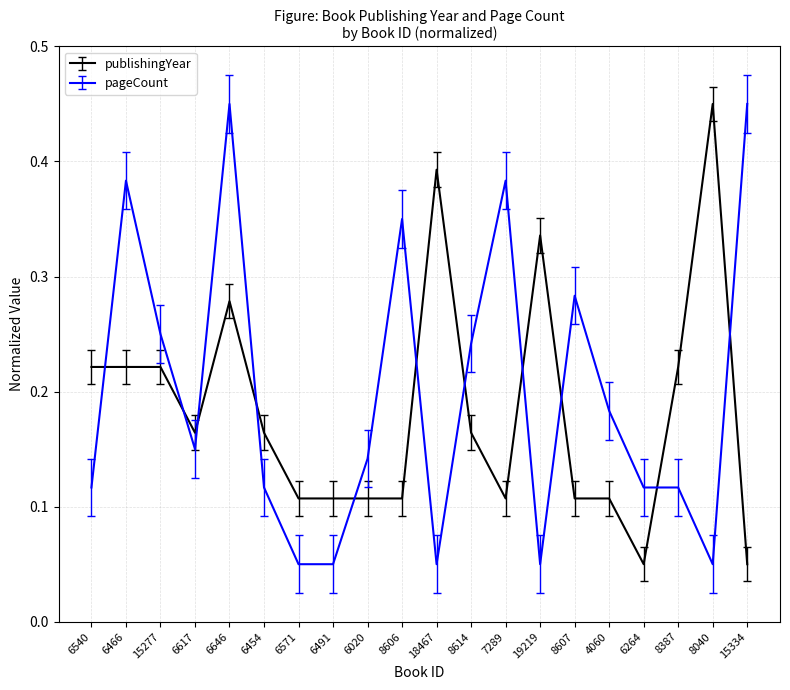

How many times do publishingYear and pageCount cross each other?

11